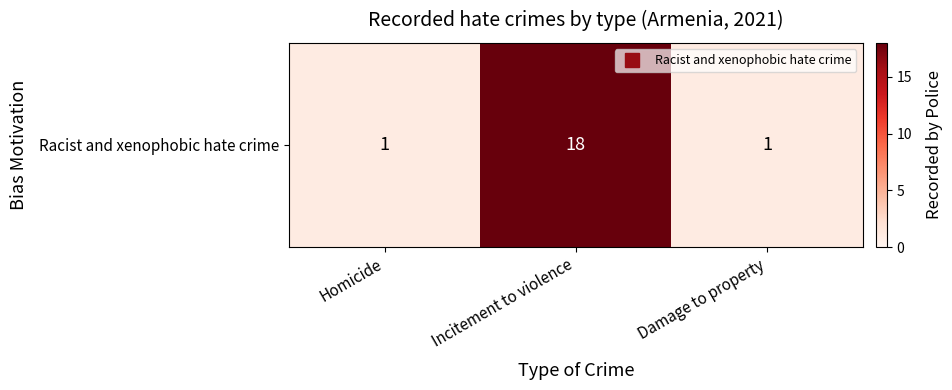

What is the greatest value displayed?

18